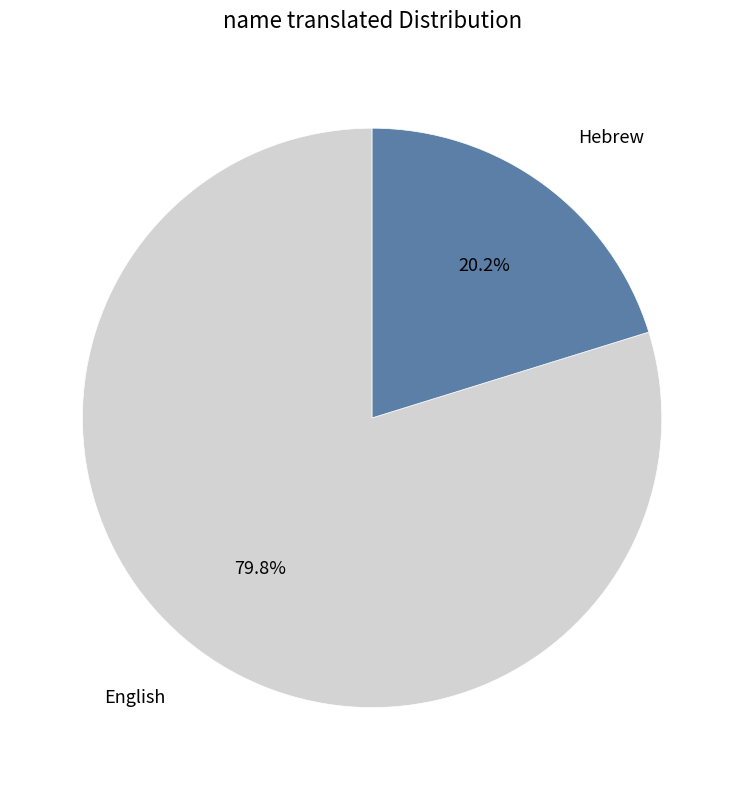

Which has a higher value, Hebrew or English?

English